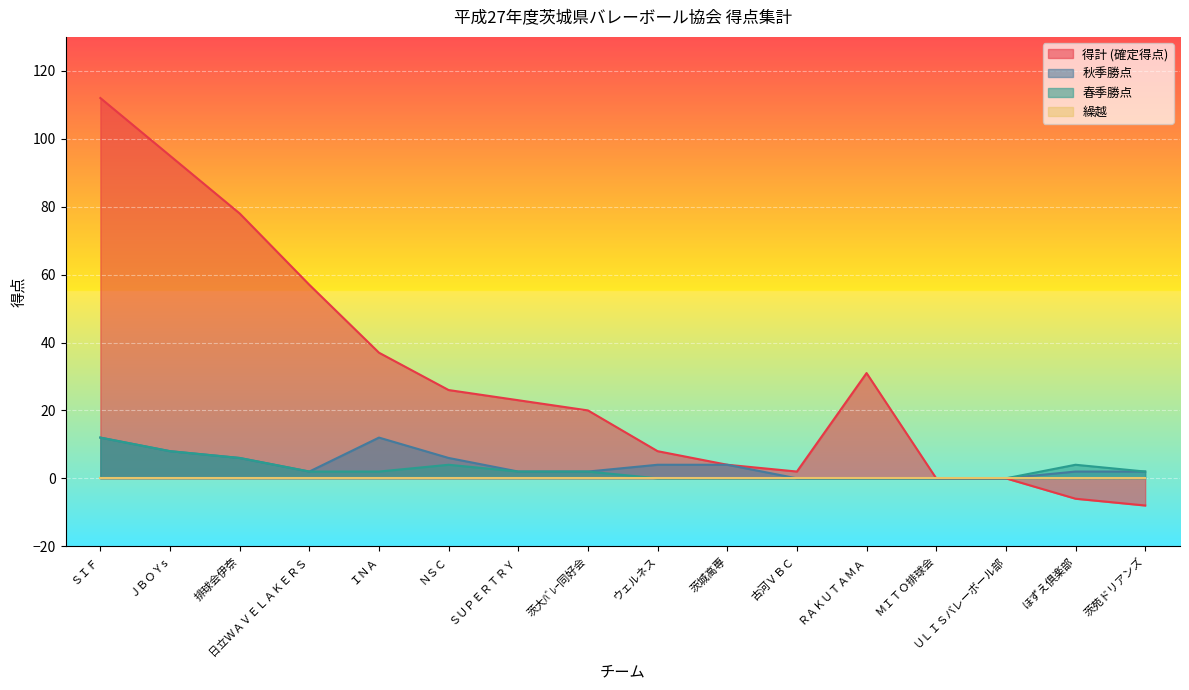

The 得計 (確定得点) series shows 37 at ＩＮＡ. True or false?

True